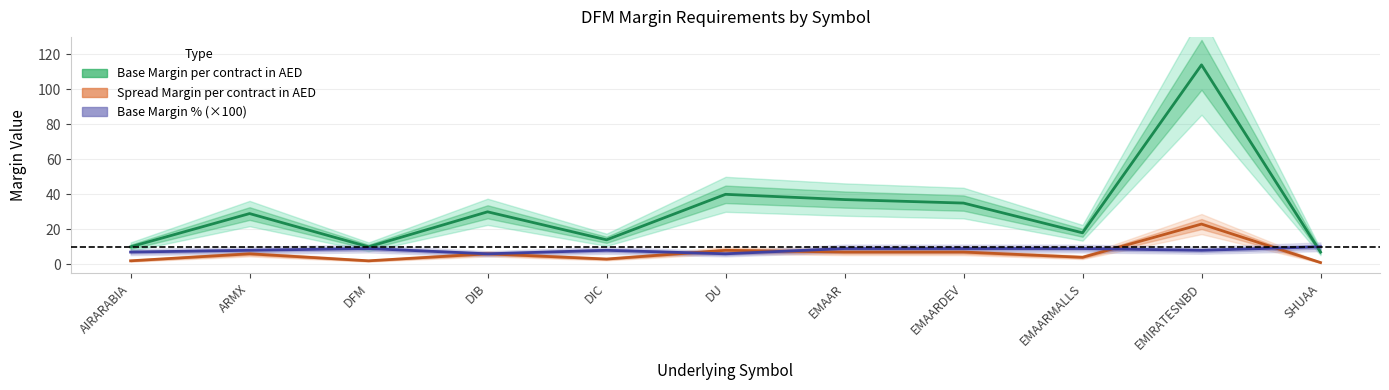

In Base Margin % (×100), how many points are lower than both neighbors (excluding endpoints)?

3